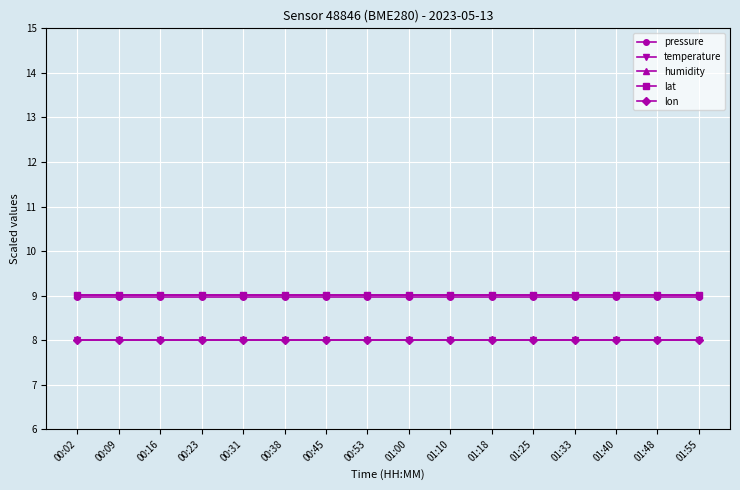

What is the value of the lat point at the 9th from the left?

9.0